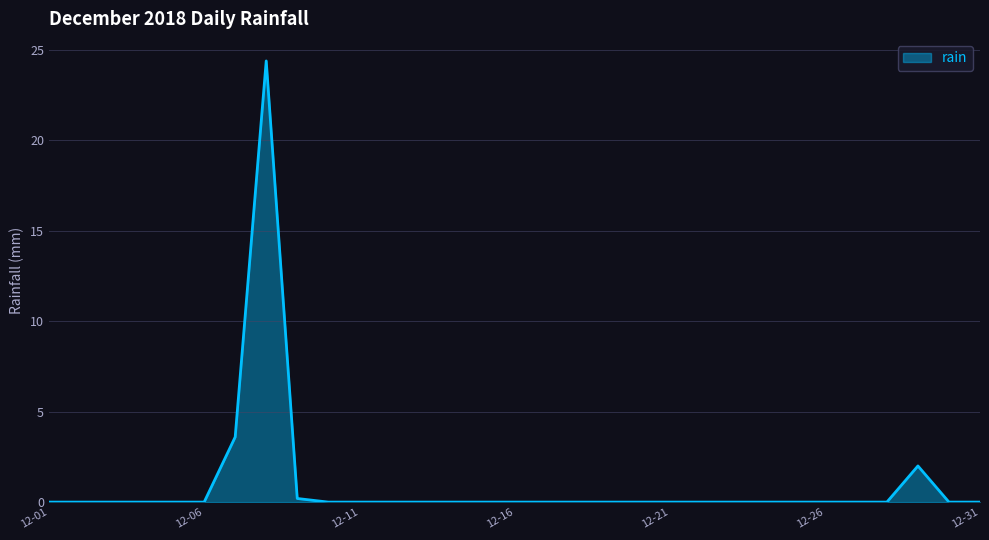

What is the greatest value displayed?

24.4